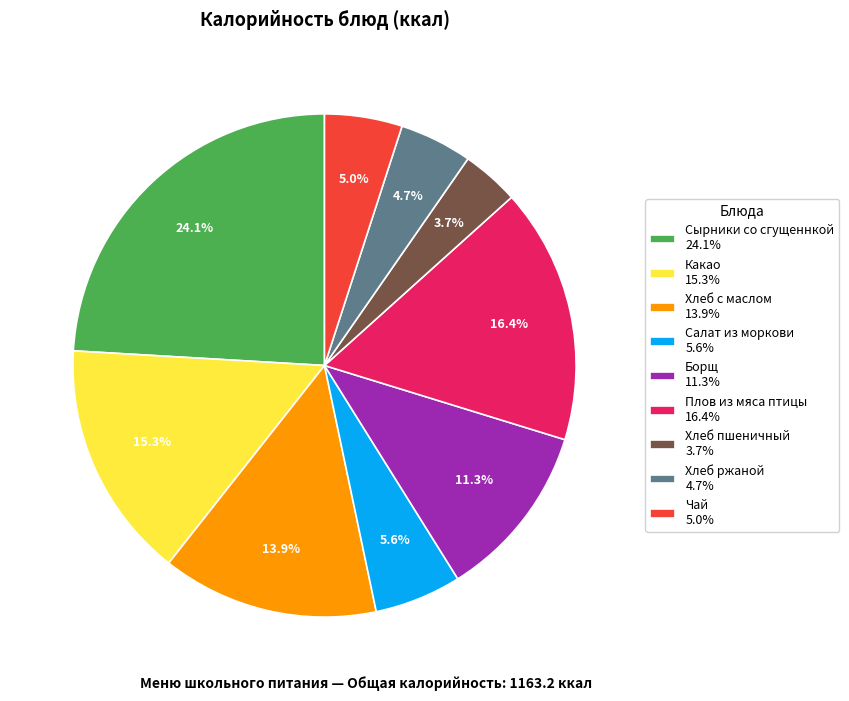

Count the number of slices in the pie.

9